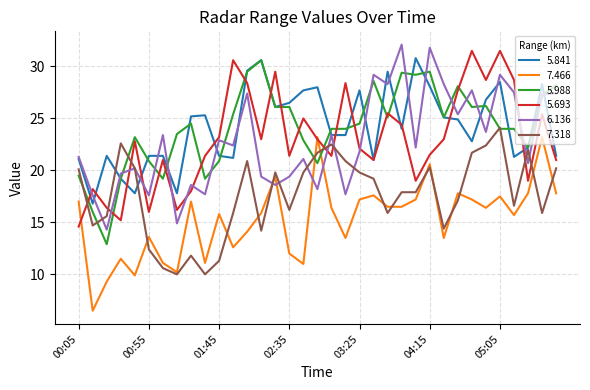

What is the greatest value displayed?

32.1